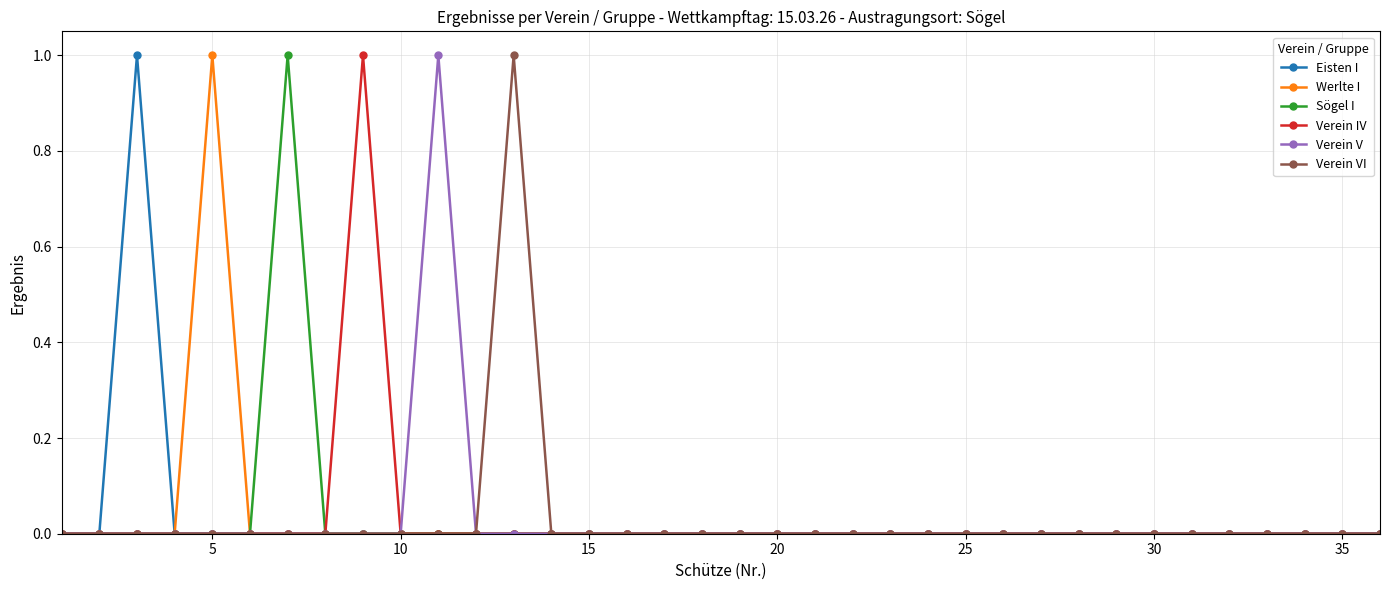

True or false: Verein VI has more than 0 interior local peaks.

True